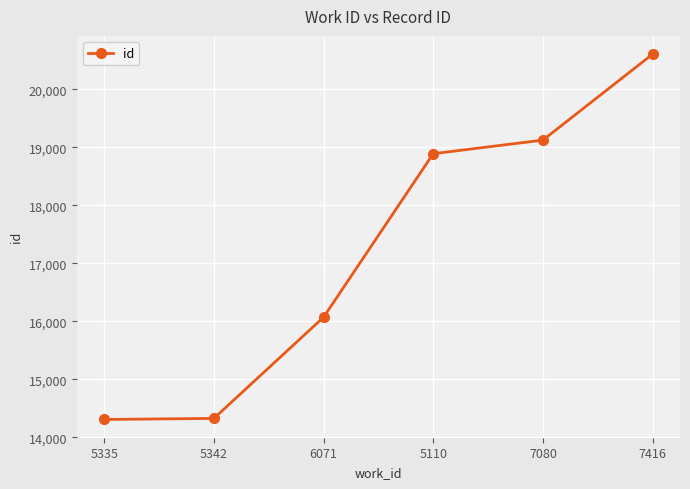

True or false: there are more than 0 points higher than both neighbors.

False